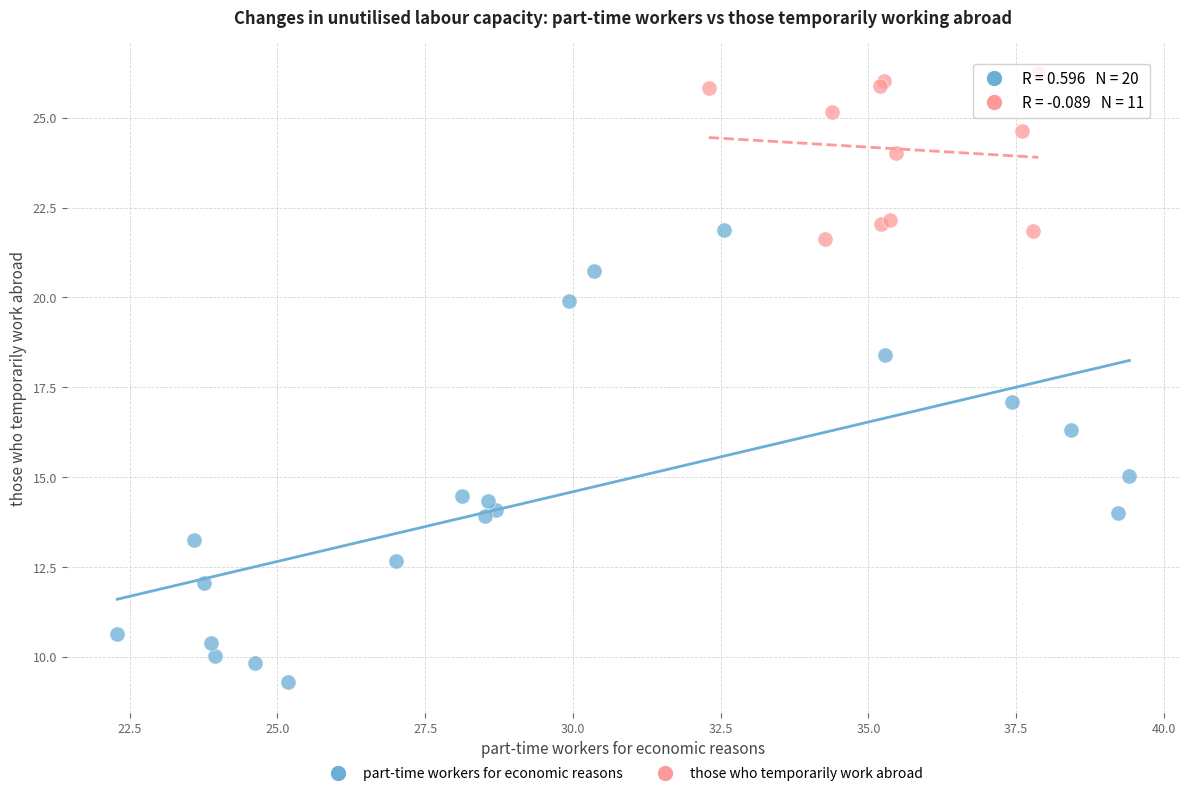

Which series has the largest Y range (max minus min)?

part-time workers for economic reasons